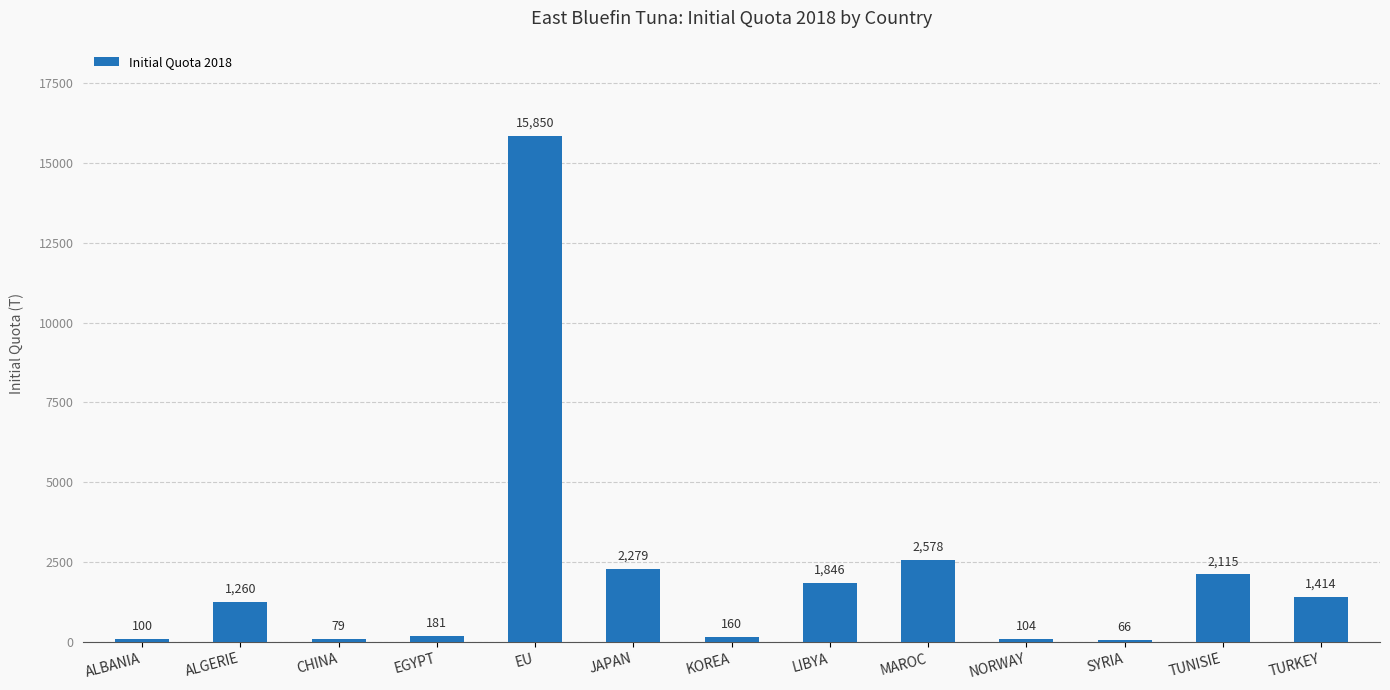

What is the label of the 12th bar from the right?

ALGERIE